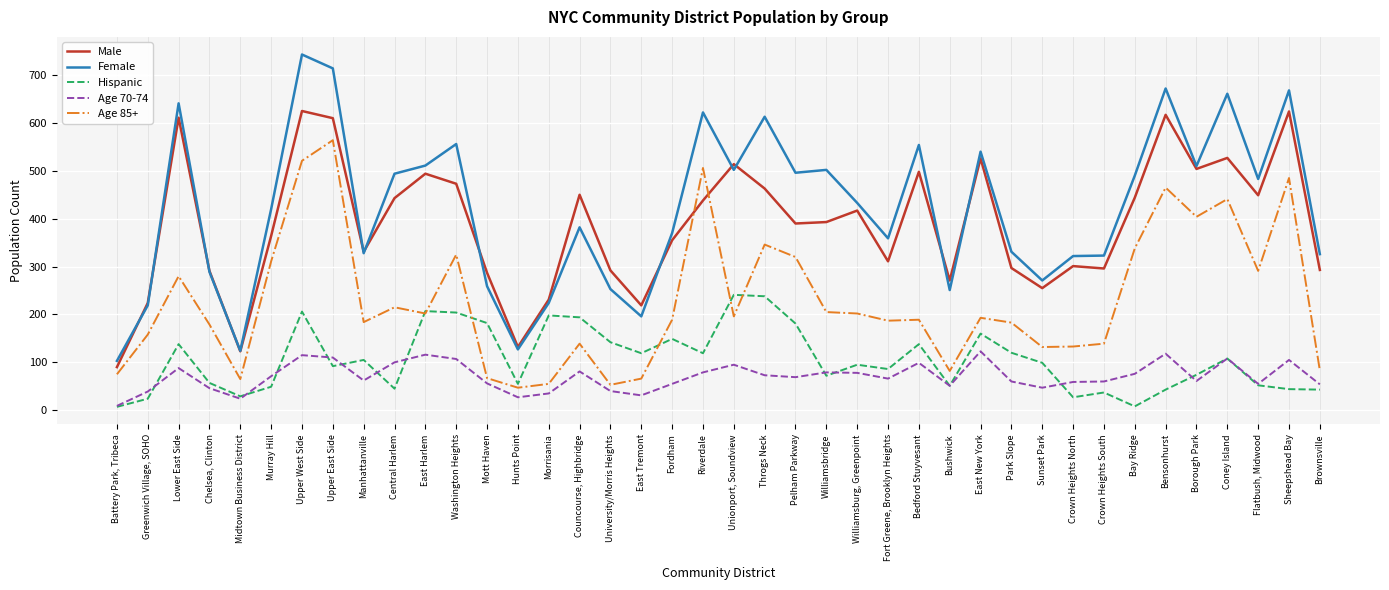

True or false: Hispanic and Male cross at least once.

False